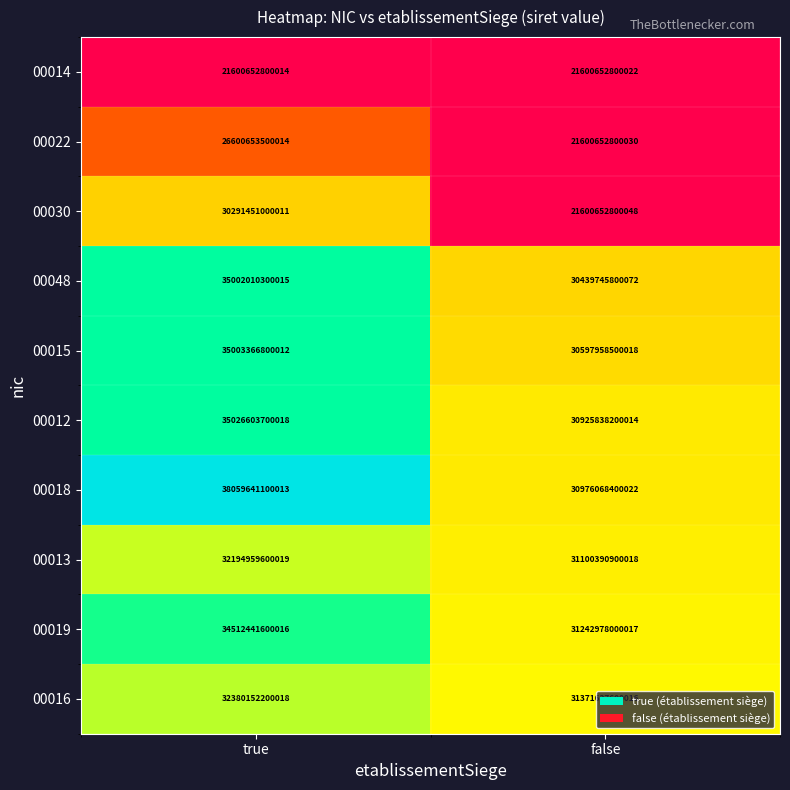

Rank the categories by 00019 value from highest to lowest.

true, false